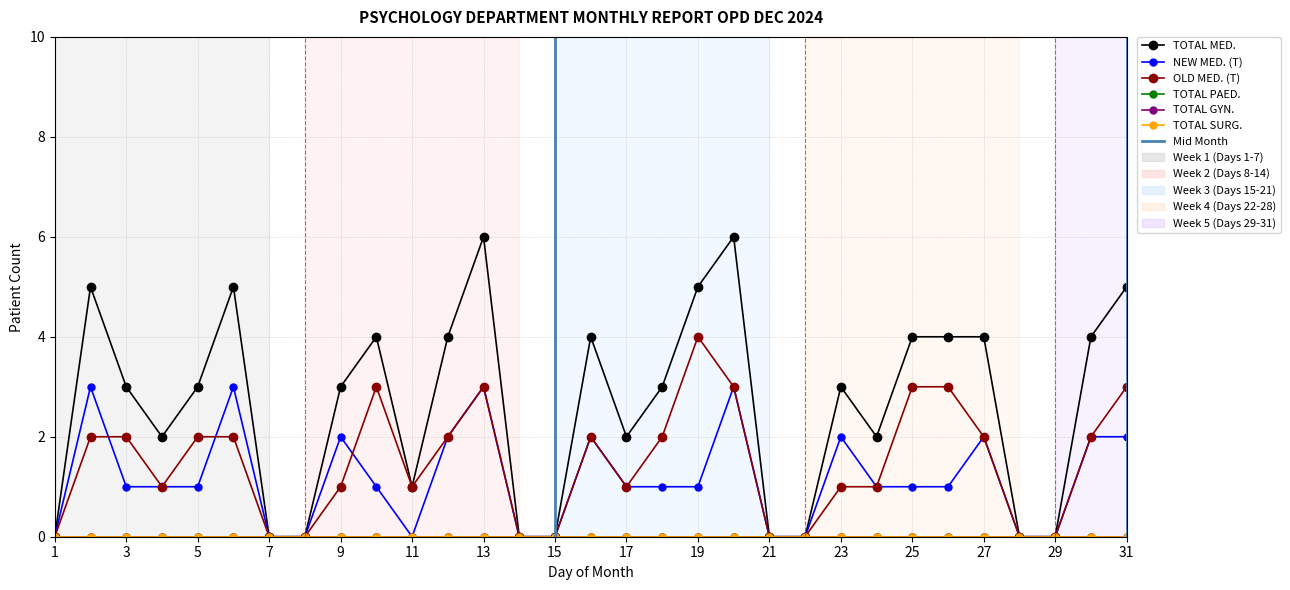

Is it true that OLD MED. (T) equals 1 at 17?

True